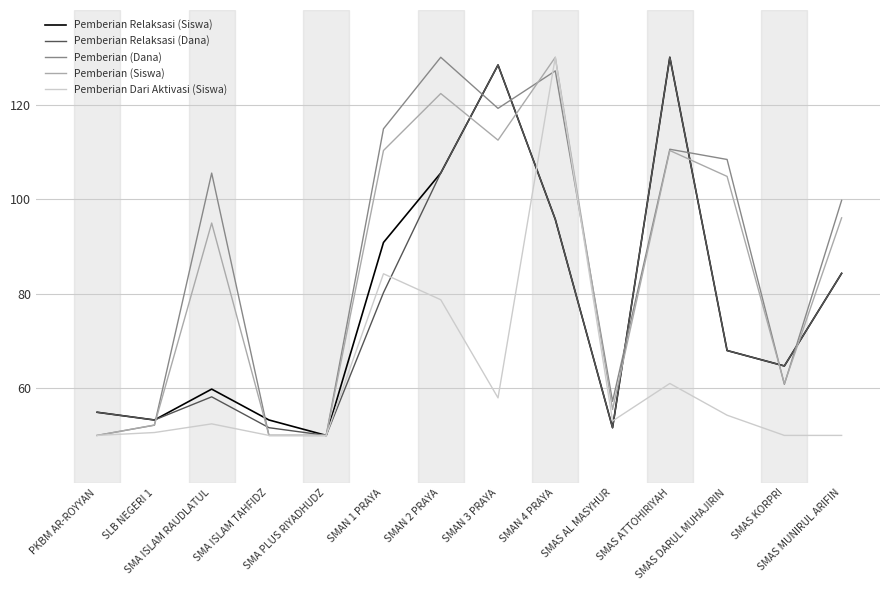

The value of Pemberian Dari Aktivasi (Siswa) at SMAS DARUL MUHAJIRIN is 78.6. True or false?

False